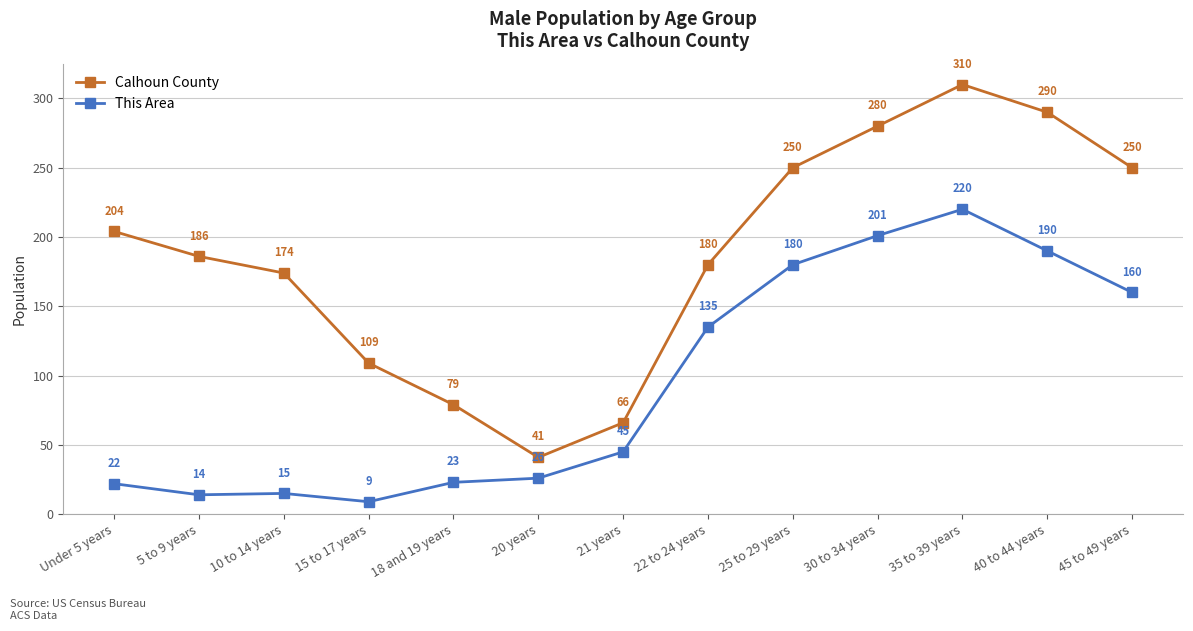

Which series changed the most between 20 years and 35 to 39 years?

Calhoun County